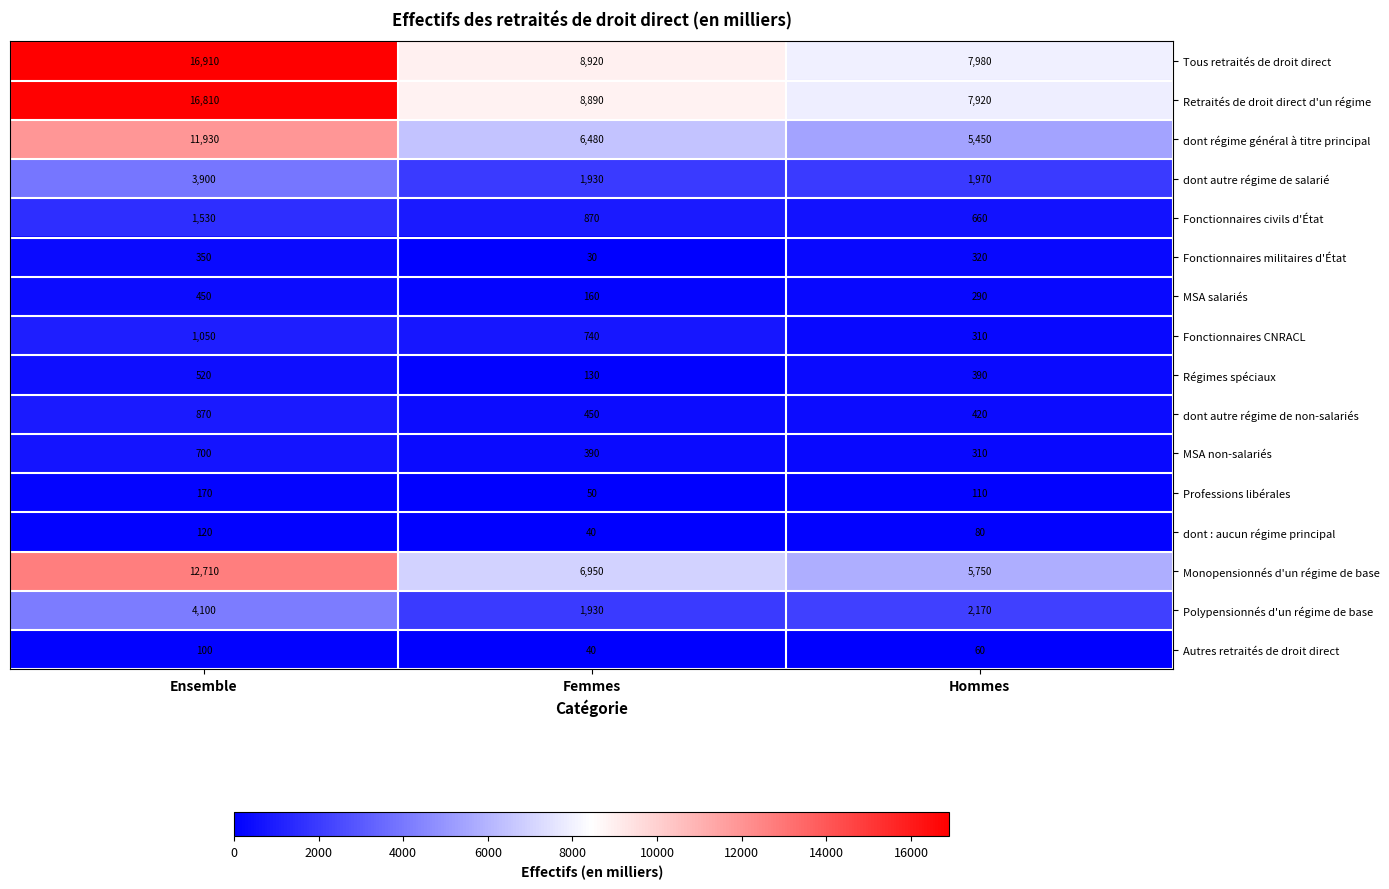

At how many categories does at least one series exceed 7463?

3